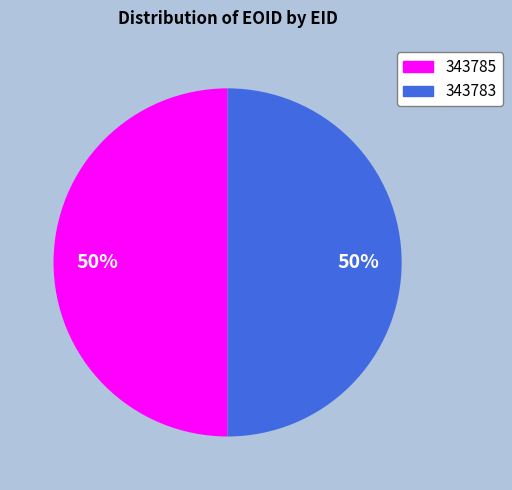

To the nearest percent, what is the combined percentage of 343785 and 343783?

100%